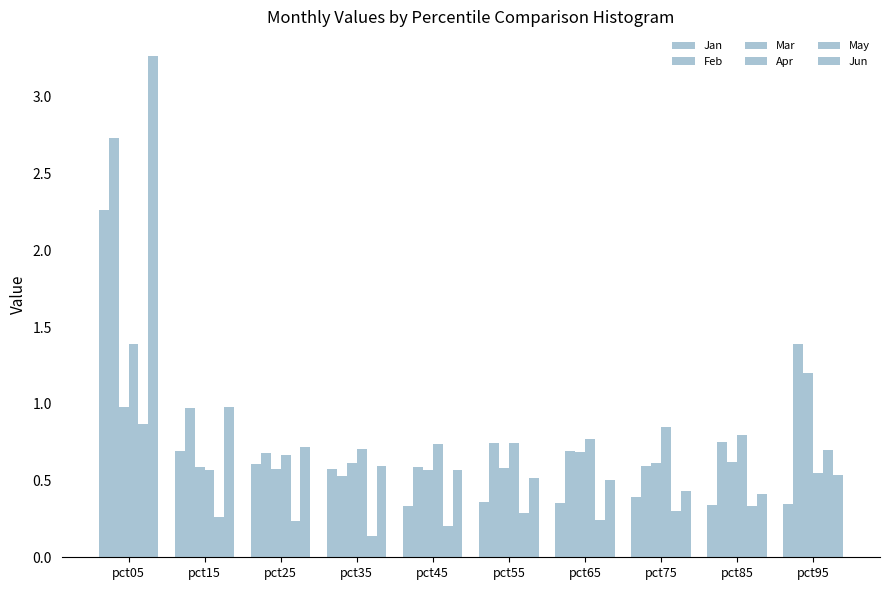

The value of Jun at pct35 is 0.6. True or false?

True